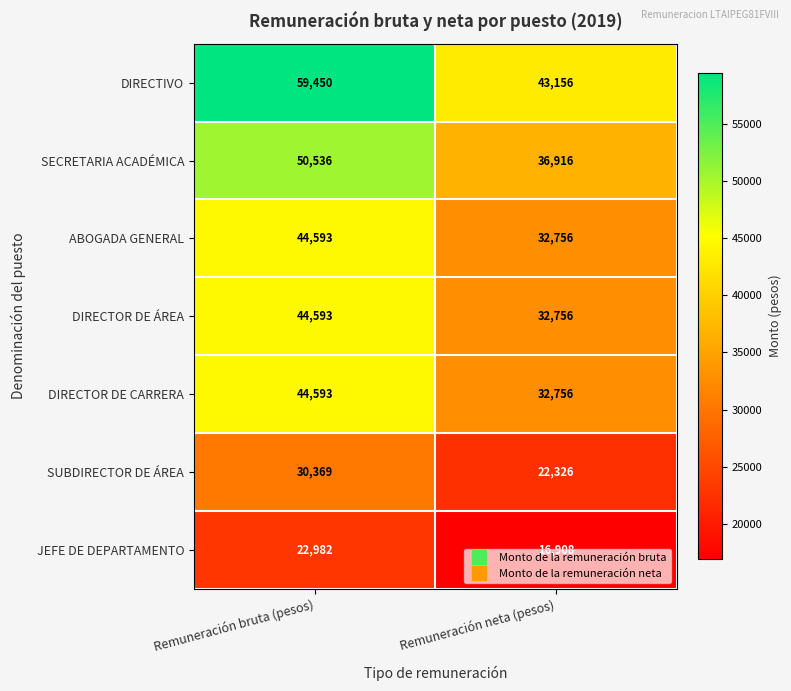

Which category has the lowest value in the SECRETARIA ACADÉMICA series?

Remuneración neta (pesos)